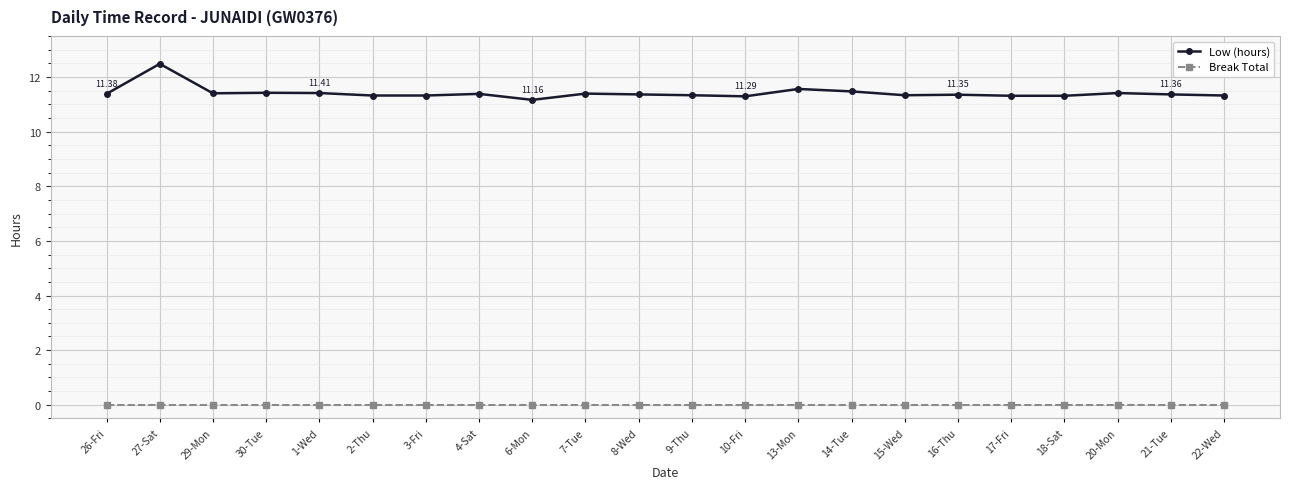

True or false: Low (hours) has more than 1 points higher than both neighbors.

True